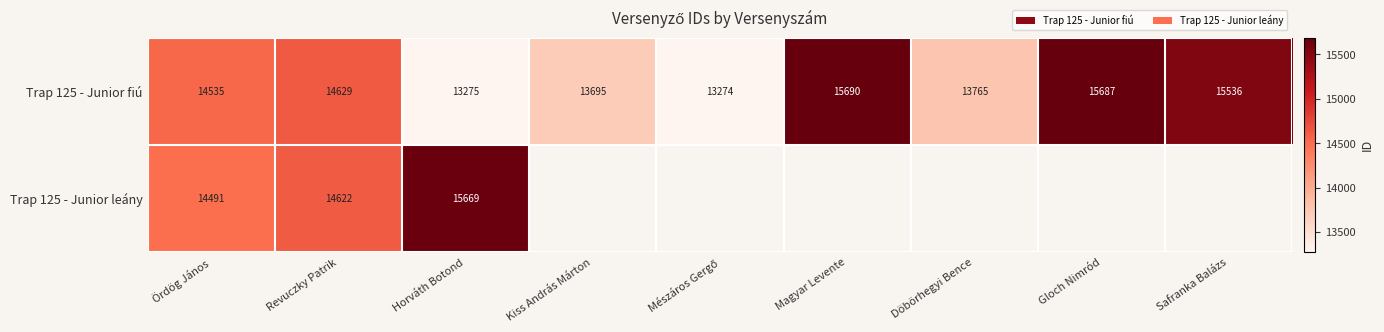

How many data points in Trap 125 - Junior fiú are less than 14535?

4